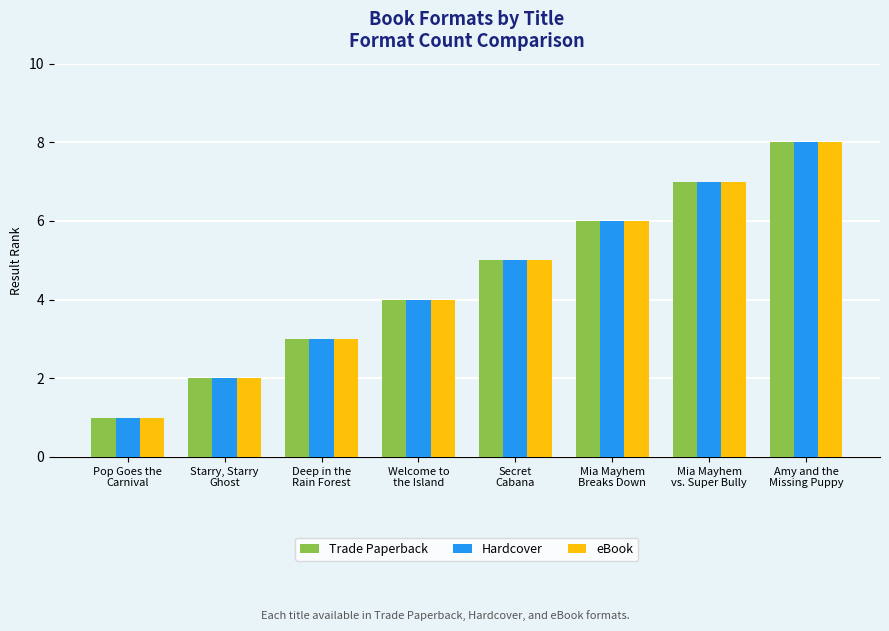

True or false: Trade Paperback has a value of 1 at Pop Goes the
Carnival.

True